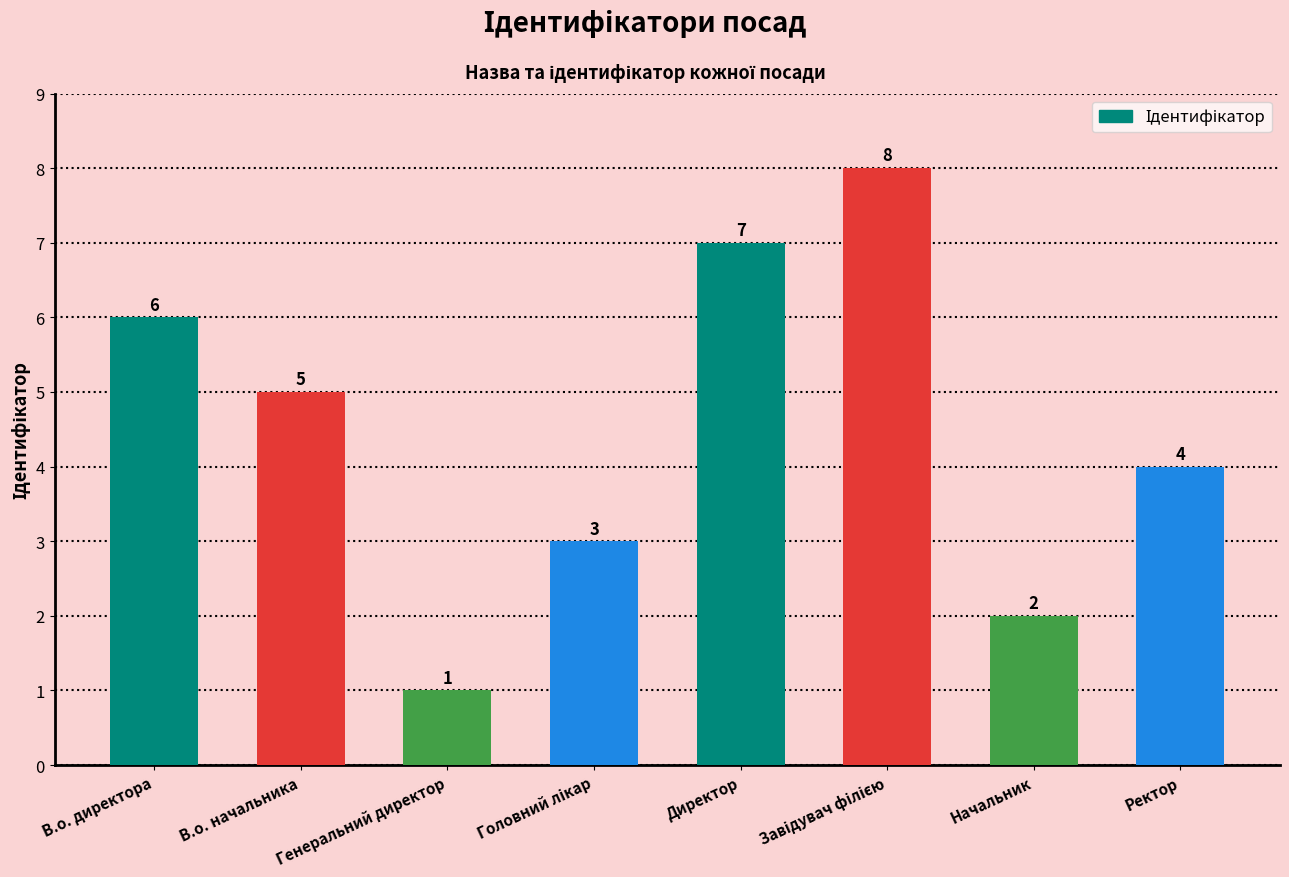

True or false: the data shows 1 at В.о. начальника.

False